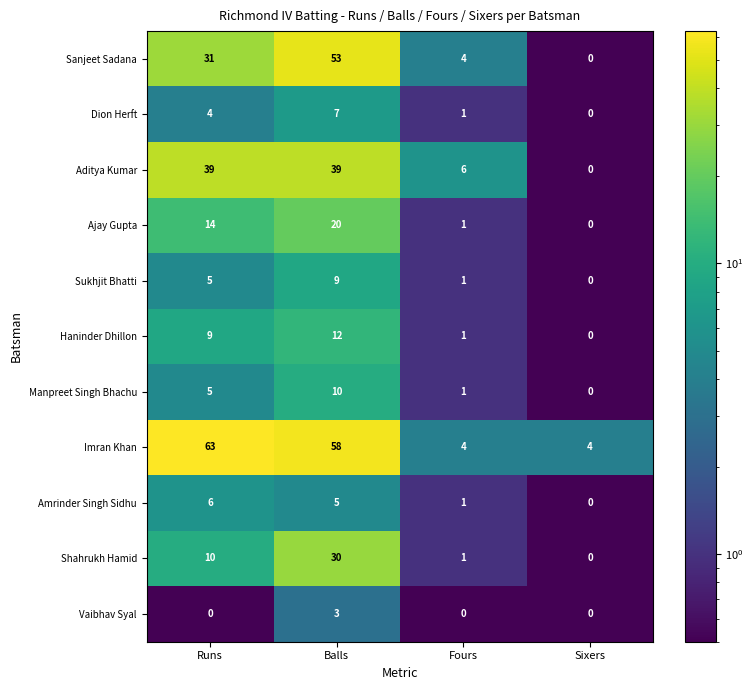

At which label is Dion Herft closest to 3?

Runs